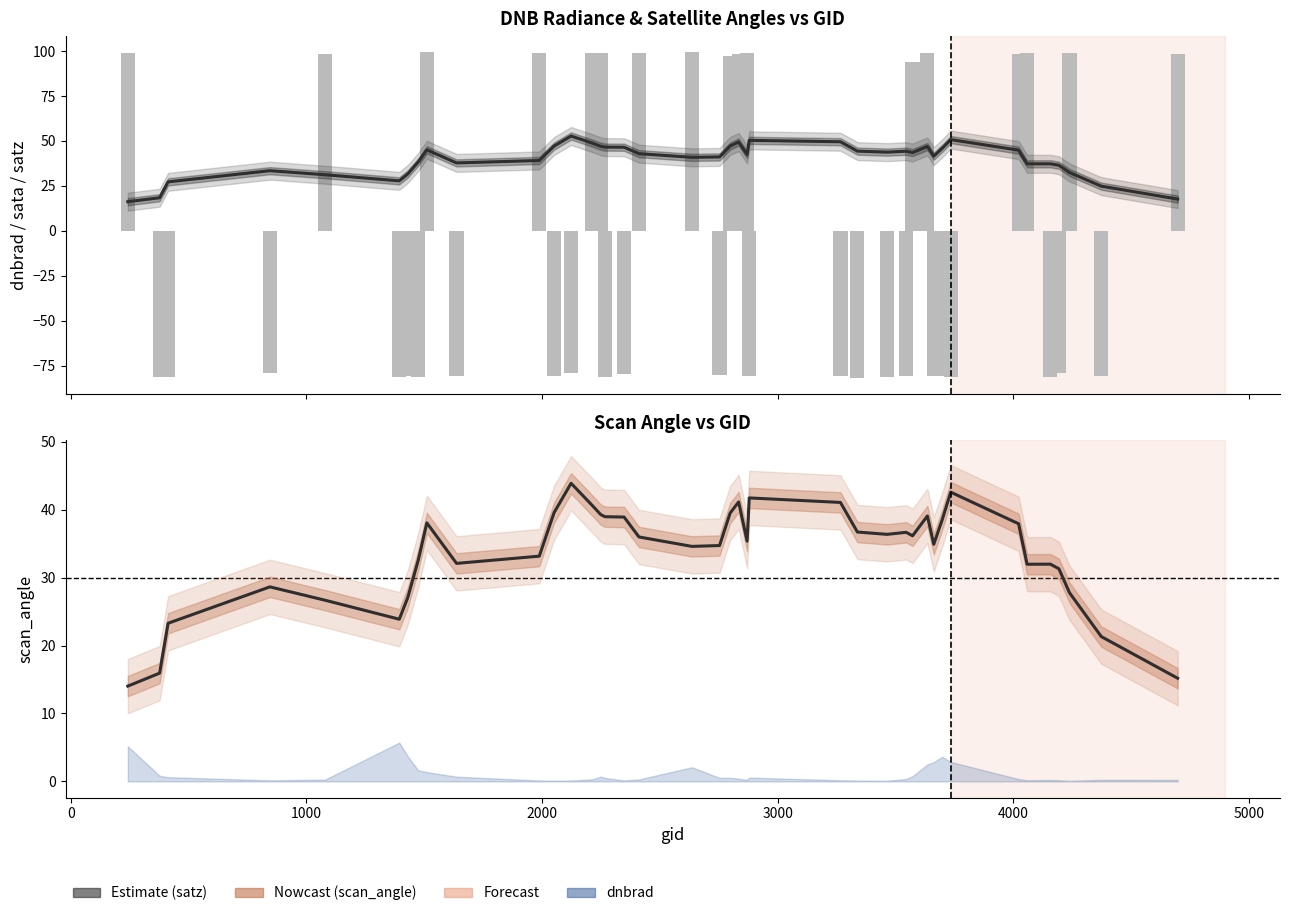

How many data points does each series have?

40